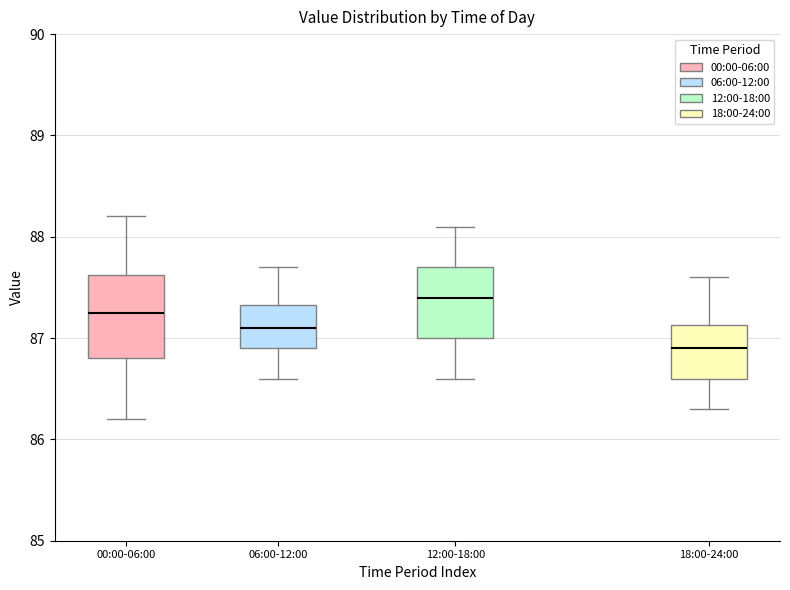

Where does the lower whisker of the box for 06:00-12:00 end on the y-axis? The values are not printed on the chart, so give them approximately, as read against the axis.

86.6